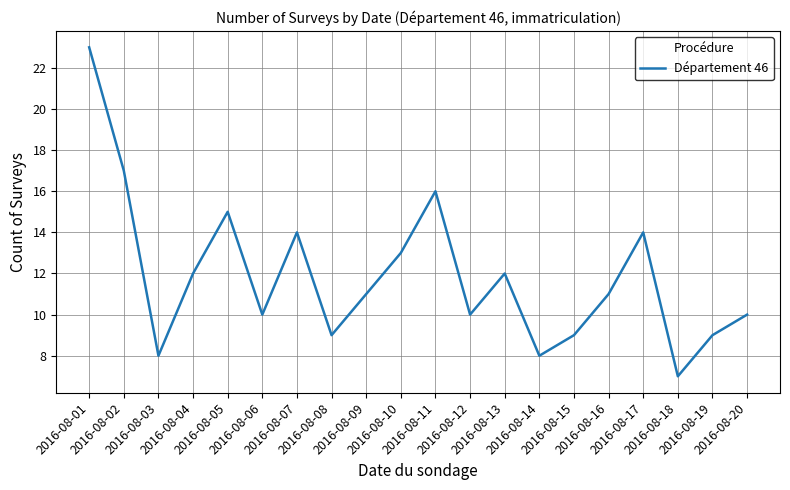

What is the sum of all values?

238